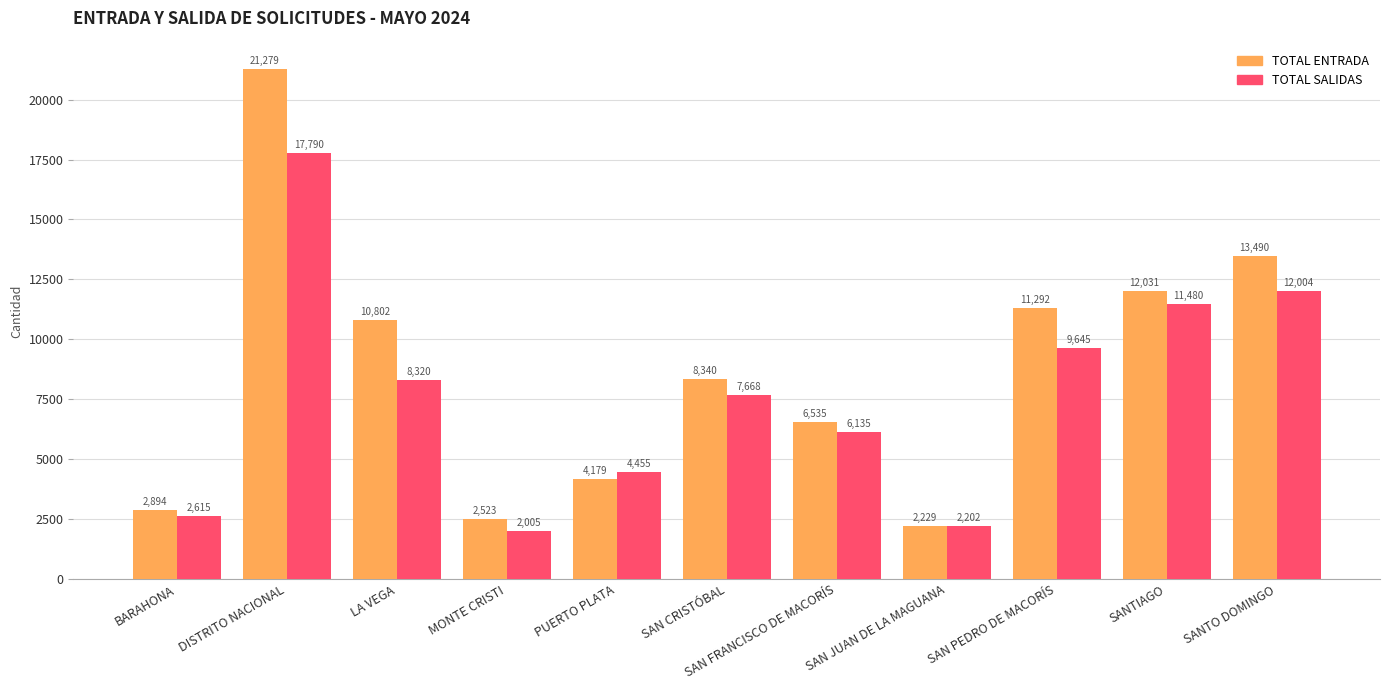

Reading right to left, list all the values displayed in this chart.

TOTAL ENTRADA: SANTO DOMINGO=13490	SANTIAGO=12031	SAN PEDRO DE MACORÍS=11292	SAN JUAN DE LA MAGUANA=2229	SAN FRANCISCO DE MACORÍS=6535	SAN CRISTÓBAL=8340	PUERTO PLATA=4179	MONTE CRISTI=2523	LA VEGA=10802	DISTRITO NACIONAL=21279	BARAHONA=2894
TOTAL SALIDAS: SANTO DOMINGO=12004	SANTIAGO=11480	SAN PEDRO DE MACORÍS=9645	SAN JUAN DE LA MAGUANA=2202	SAN FRANCISCO DE MACORÍS=6135	SAN CRISTÓBAL=7668	PUERTO PLATA=4455	MONTE CRISTI=2005	LA VEGA=8320	DISTRITO NACIONAL=17790	BARAHONA=2615